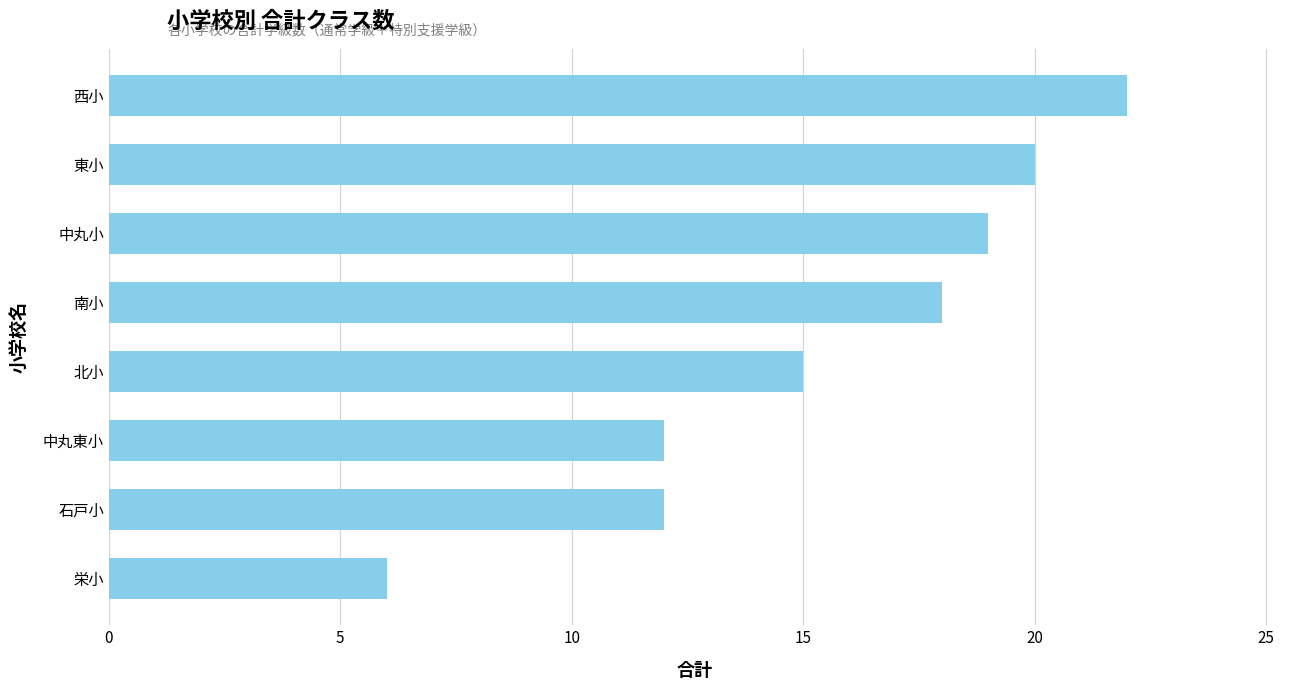

What is the change in value from 中丸東小 to 東小?

+8